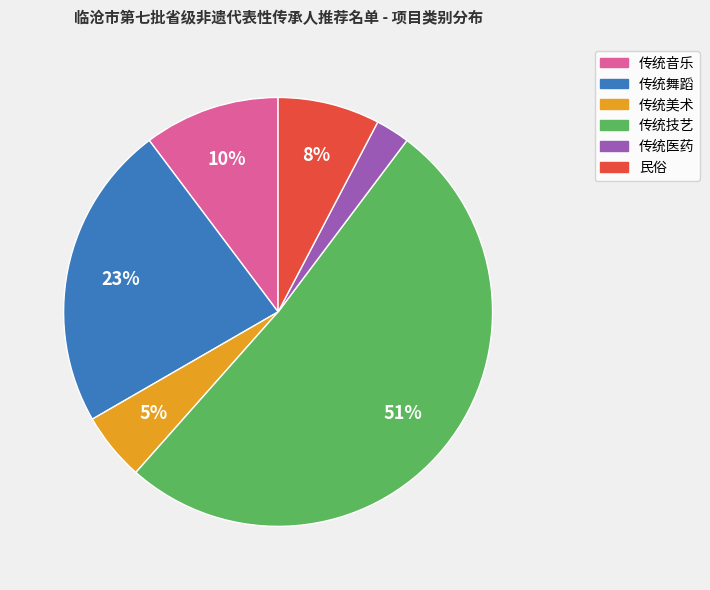

Which slice is the largest?

传统技艺